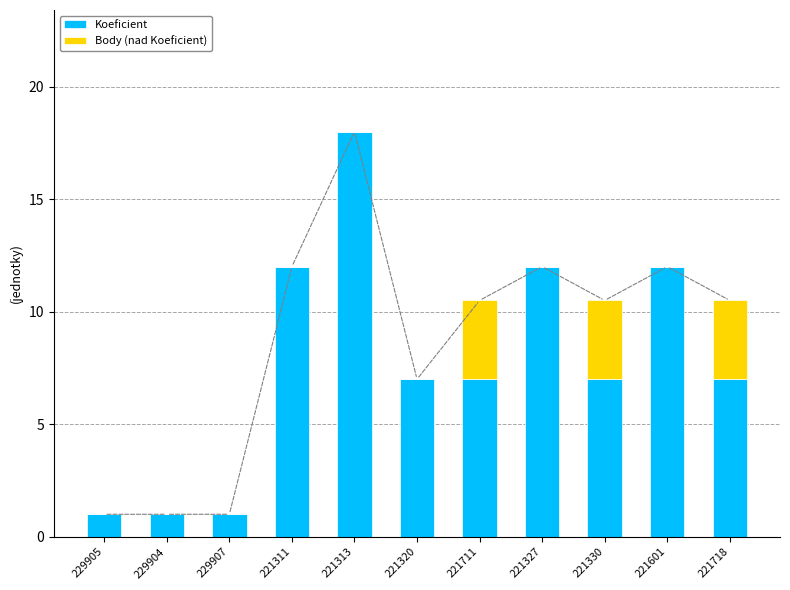

How many series are shown in this chart?

2